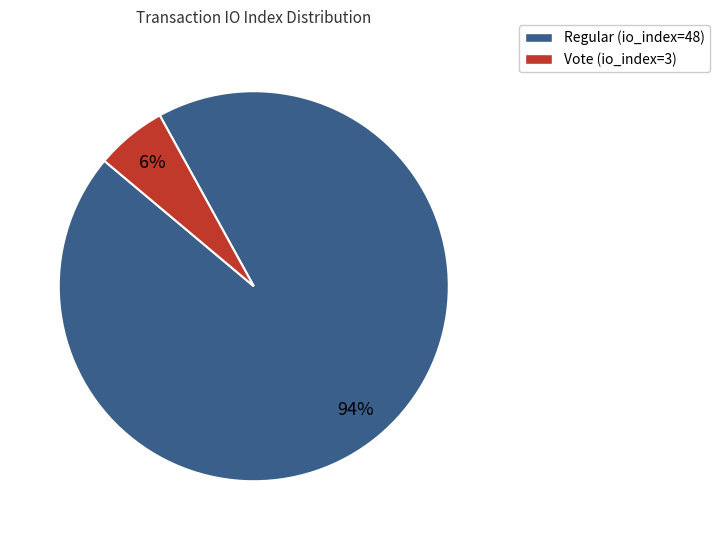

To the nearest percent, what is the difference between the largest and smallest slice percentages?

88%